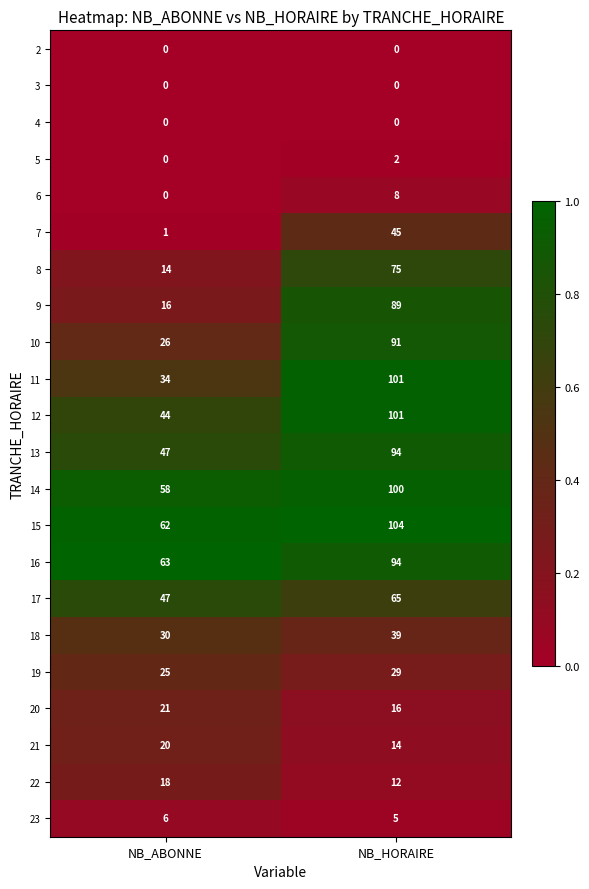

What is the difference between the maximum and minimum values in the 12 series?

57